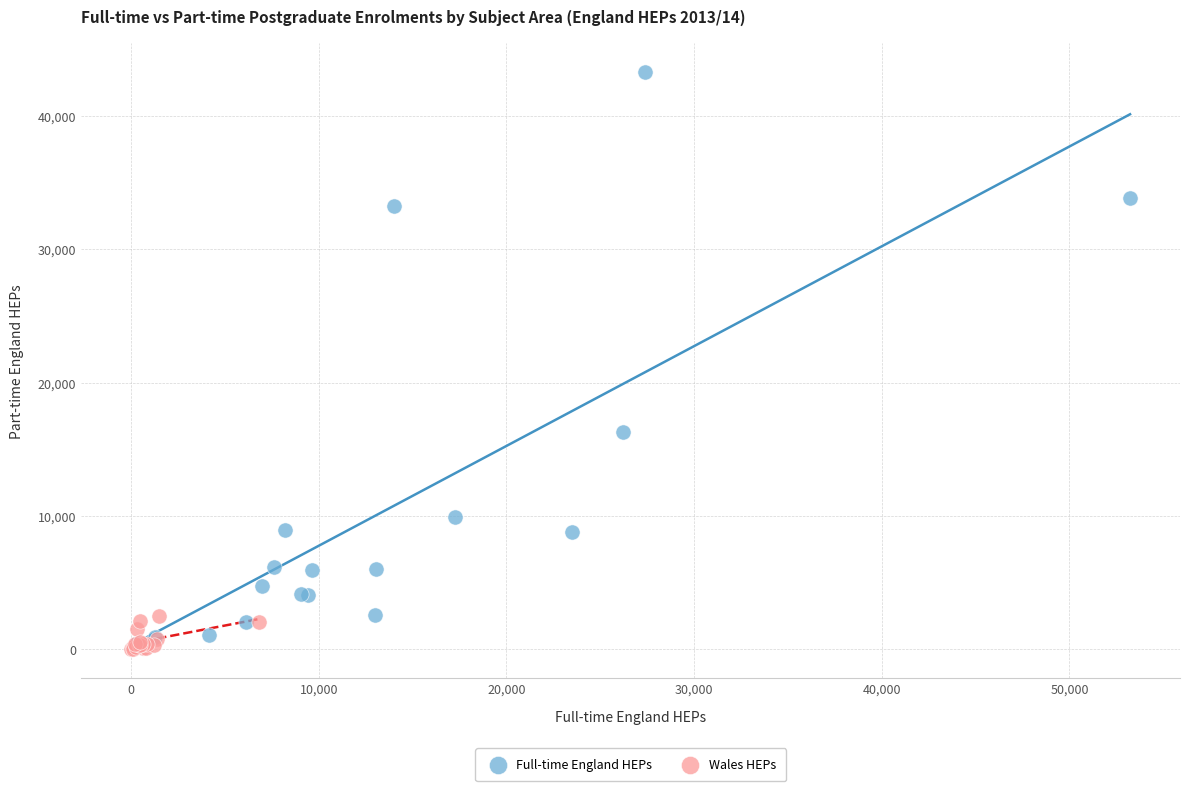

Which series reaches the minimum Y coordinate?

Wales HEPs